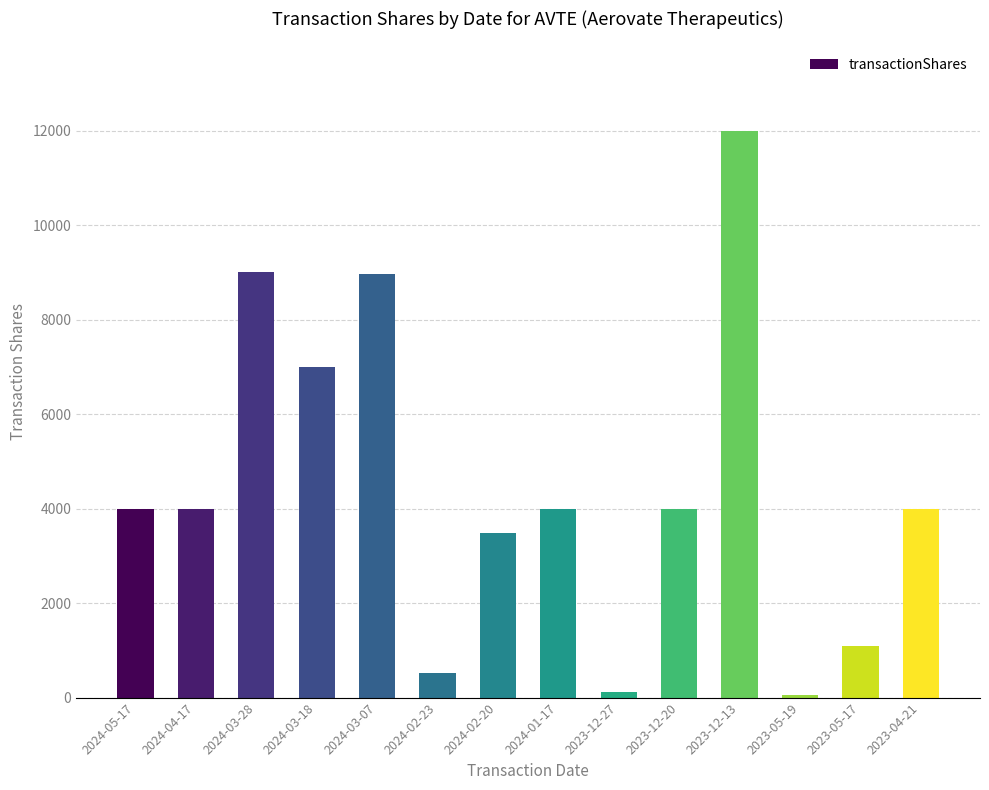

The value at 2024-02-20 is 3489. True or false?

True